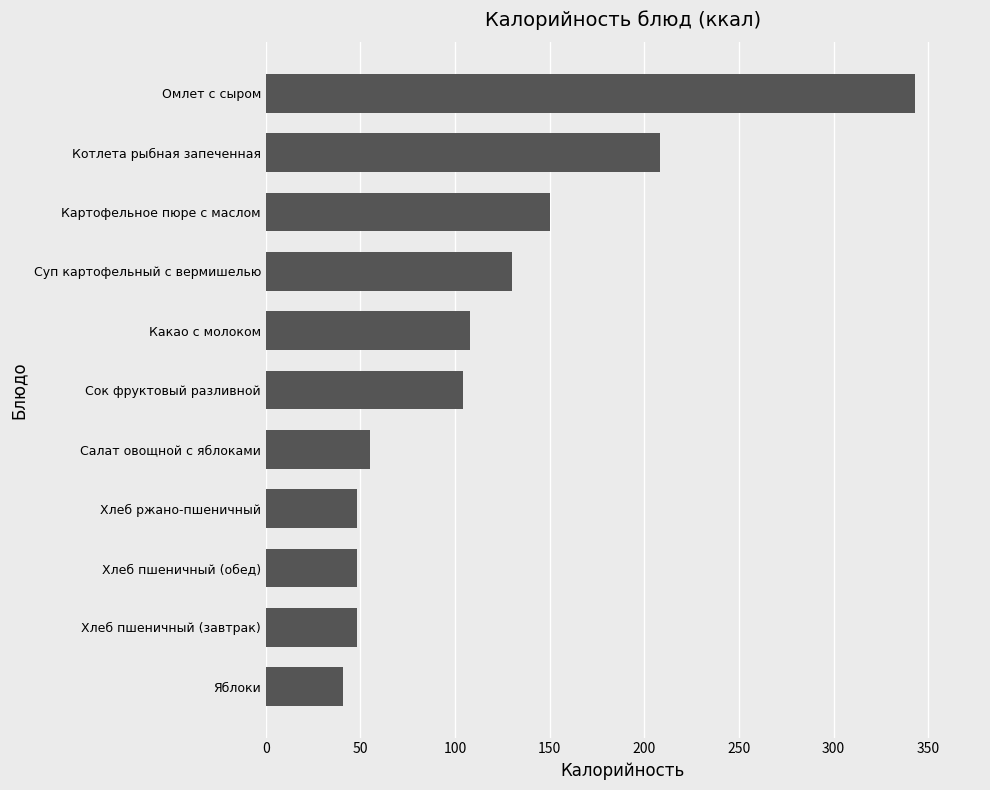

Is it true that the value at Сок фруктовый разливной is 104?

True